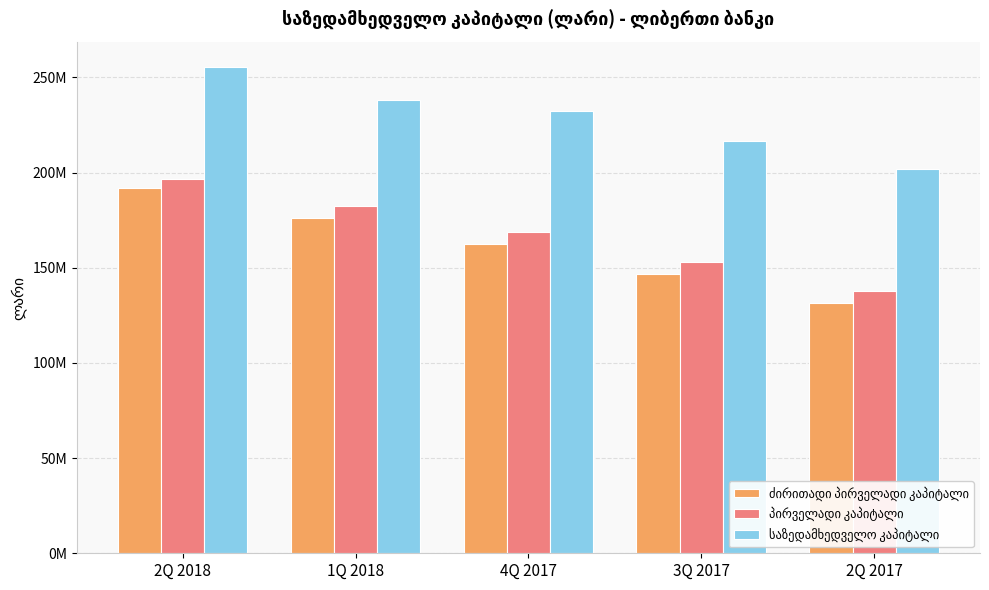

What is the label of the 5th bar from the left?

2Q 2017